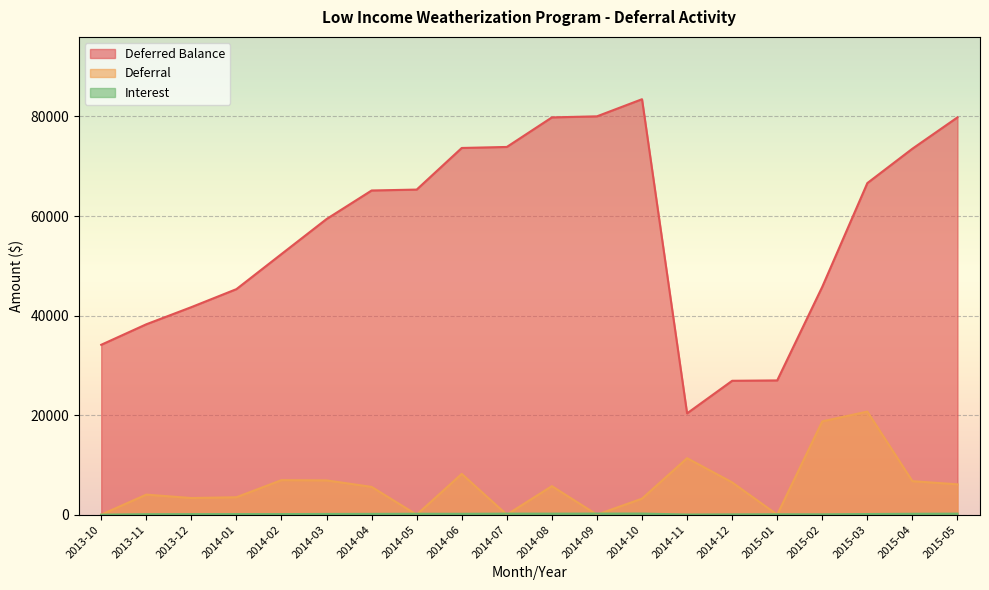

At which category does Deferred Balance reach its first local valley?

2014-11